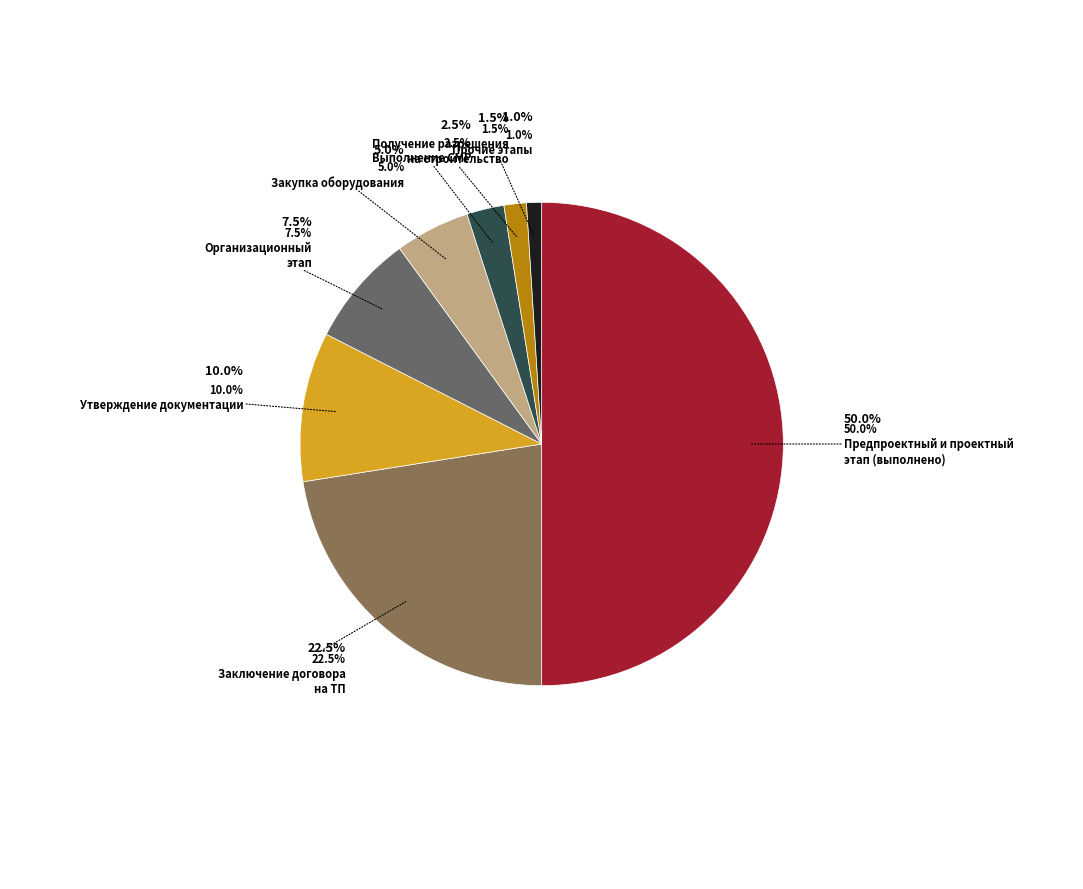

Which category accounts for the majority?

Заключение договора на ТП